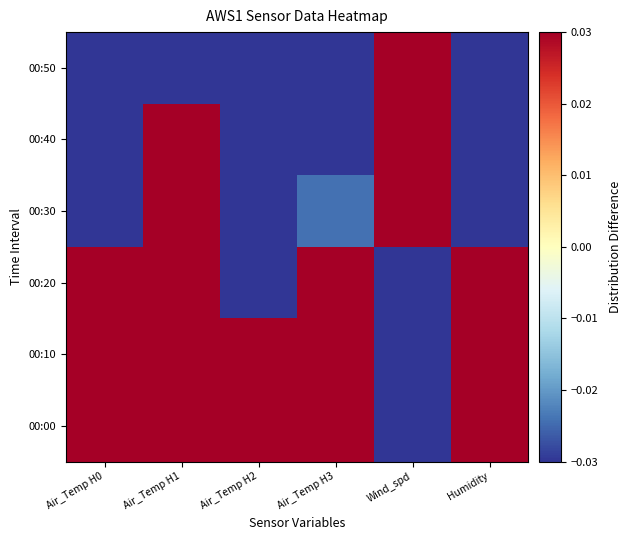

Which series has the largest range (max minus min)?

00:50